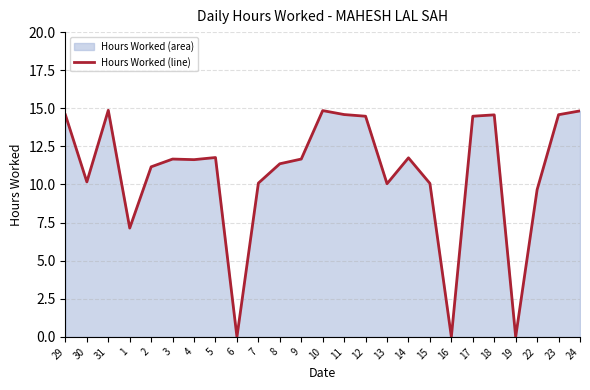

What is the label of the 2nd point from the right?

23